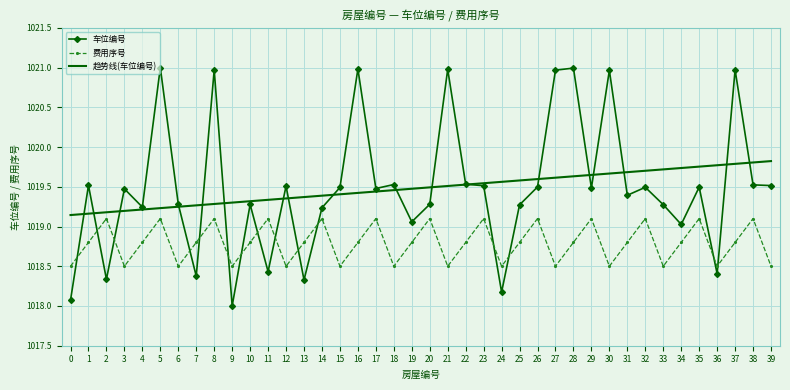

What is the approximate value of 费用序号 at 9?

1018.5